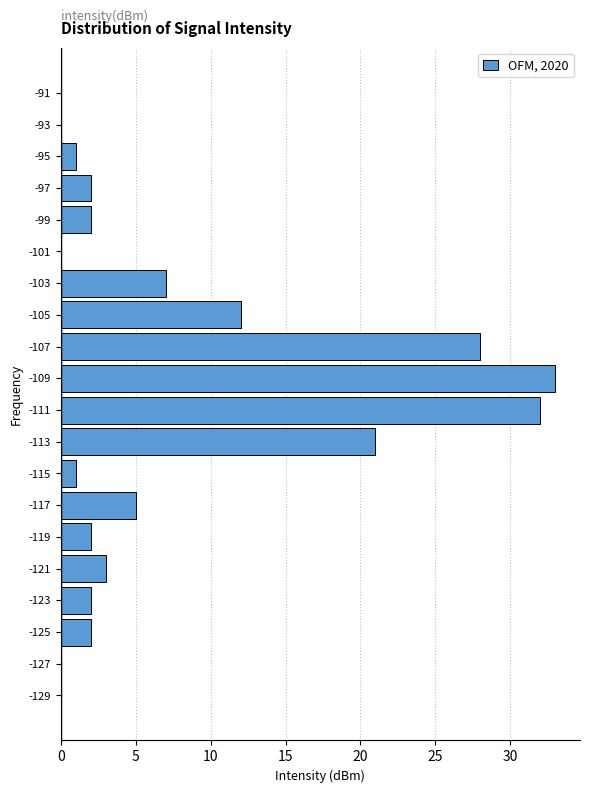

What is the length of the bar covering -120 to -118 on the y-axis? The values are not printed on the chart, so give them approximately, as read against the axis.

2